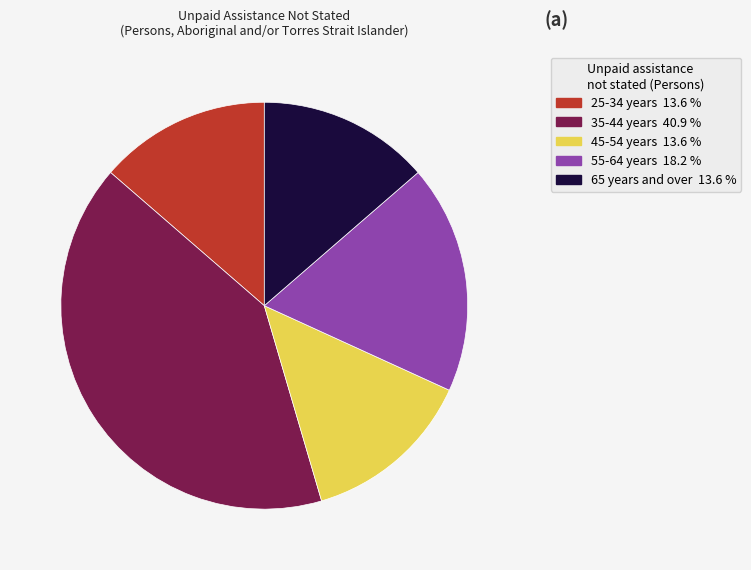

Does any single category account for the majority?

No